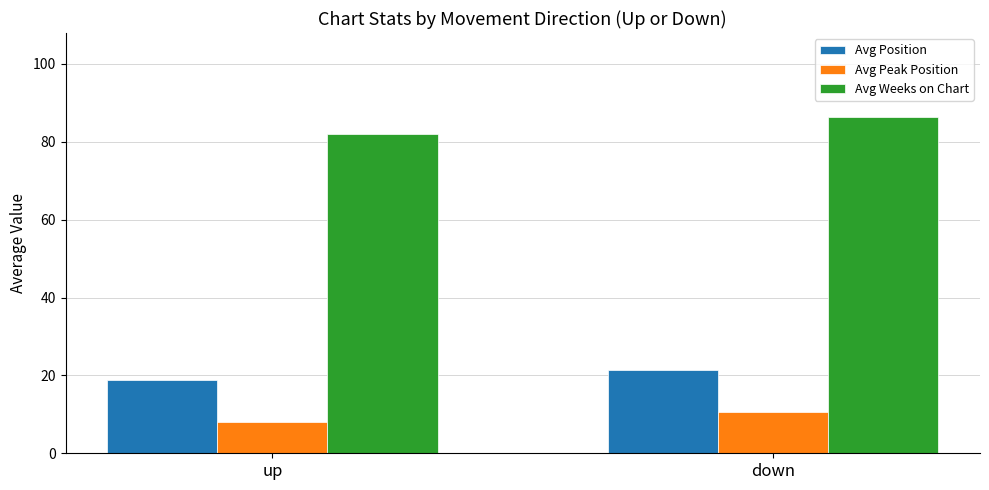

Count the number of data series in this chart.

3